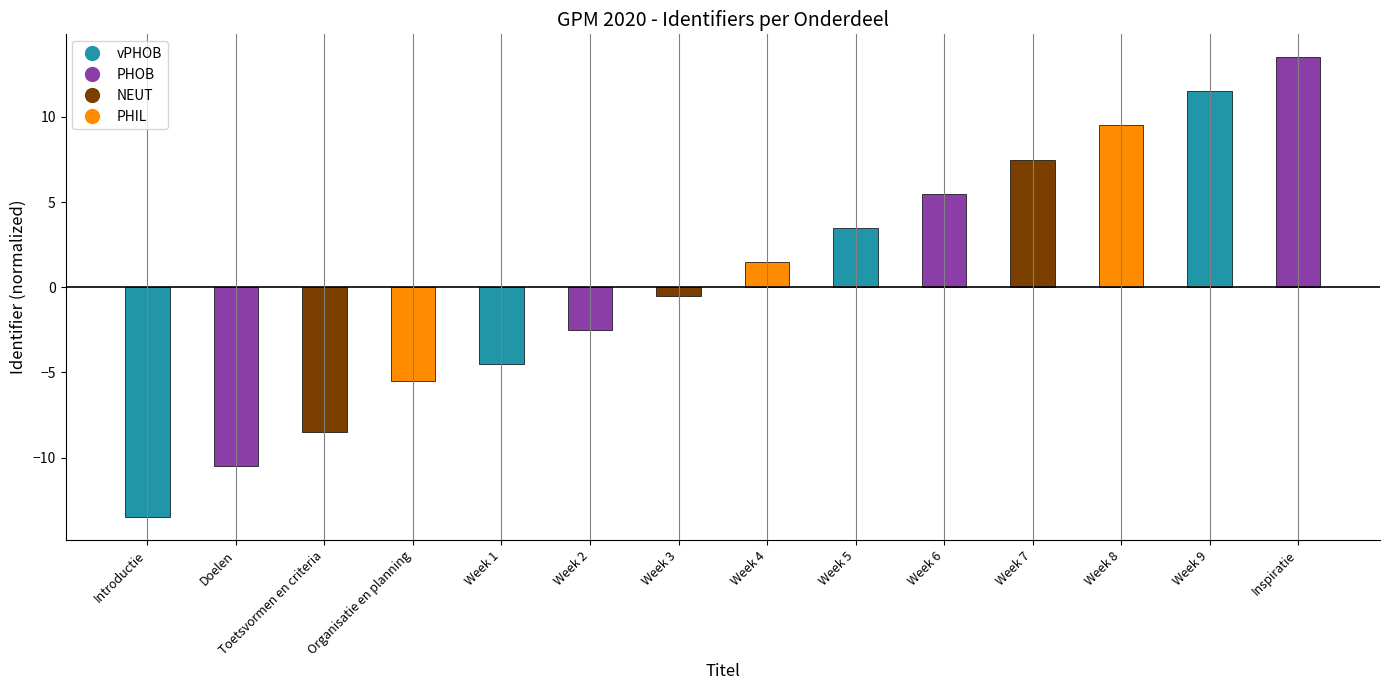

Which category has the lowest value across all series?

Introductie